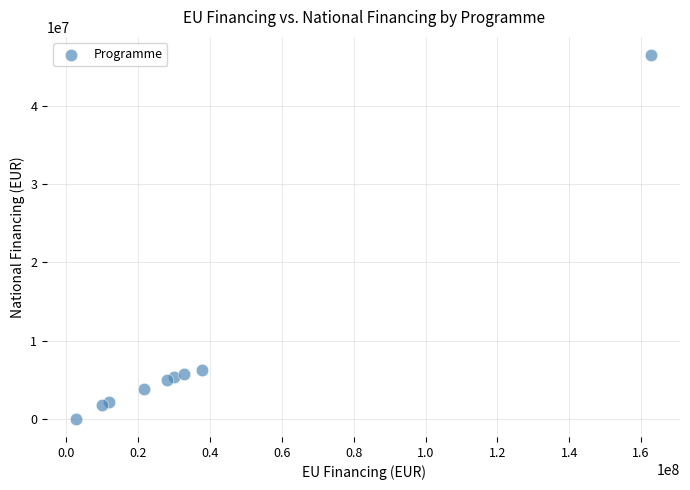

What is the range of Y values (max minus min)?

46534168.6